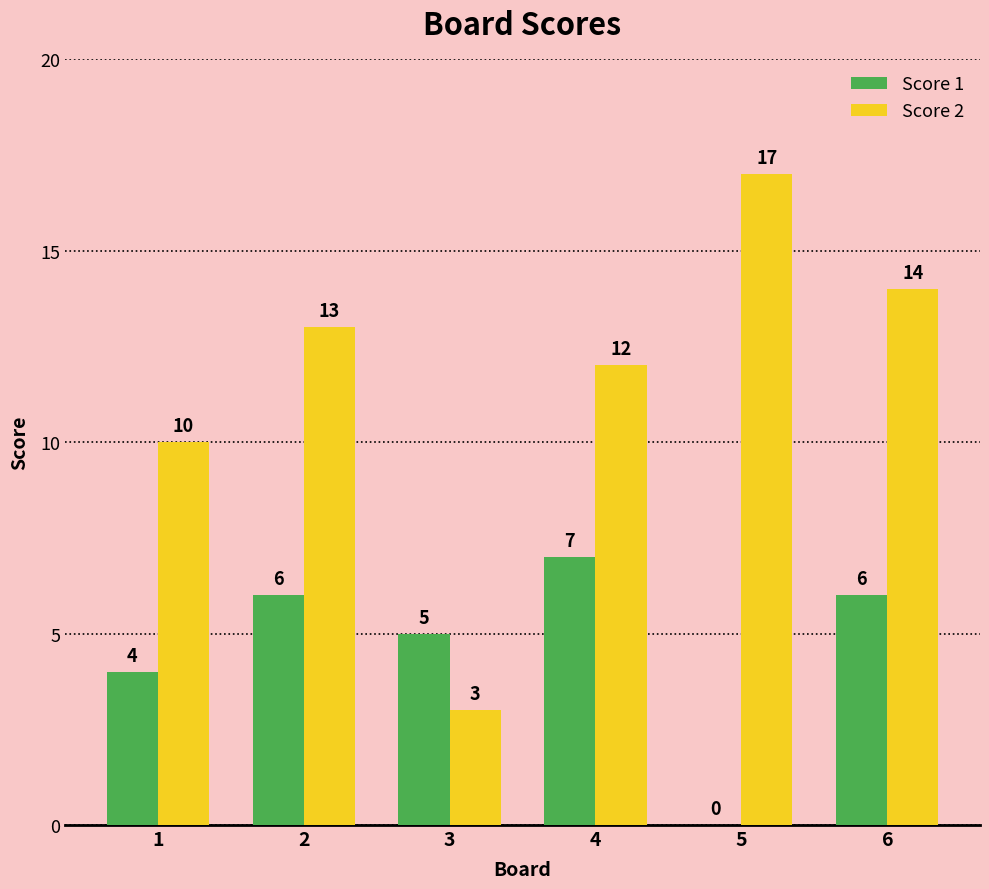

Reading left to right, transcribe all the data shown in this chart.

Score 1: 1=4	2=6	3=5	4=7	5=0	6=6
Score 2: 1=10	2=13	3=3	4=12	5=17	6=14